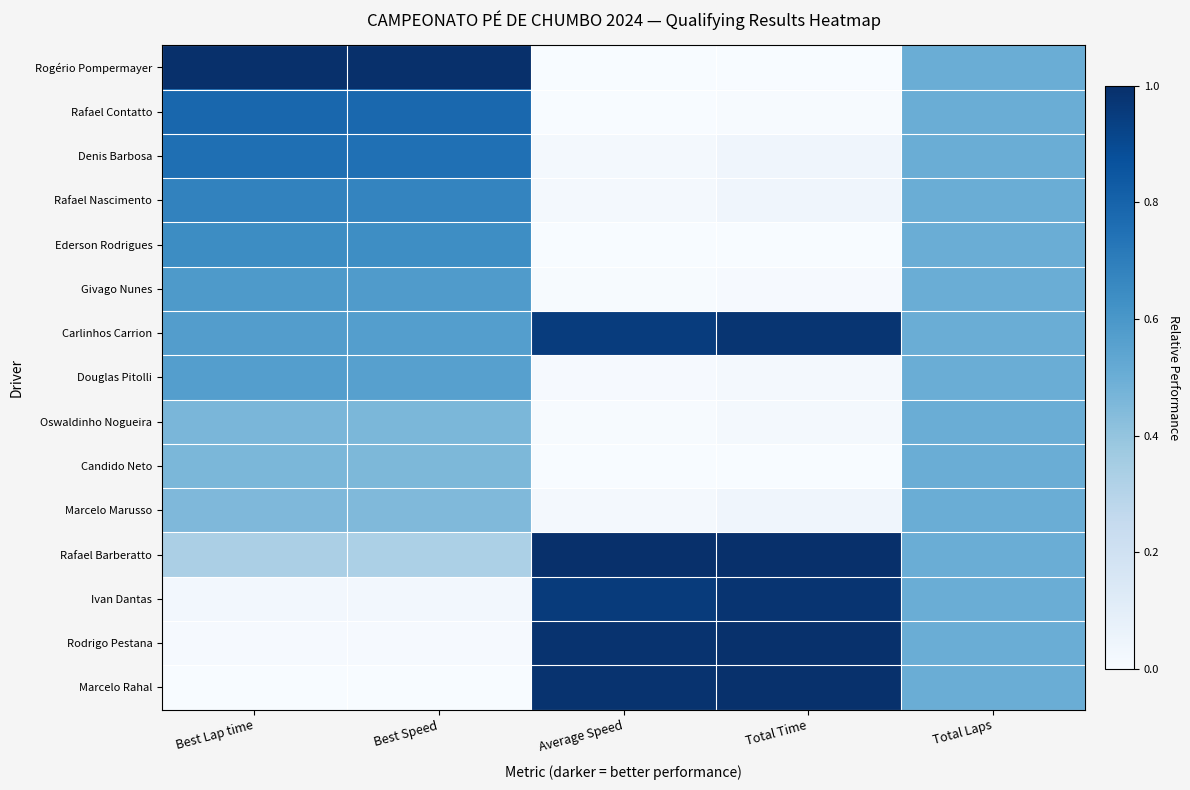

At how many categories does at least one series exceed 0?

5